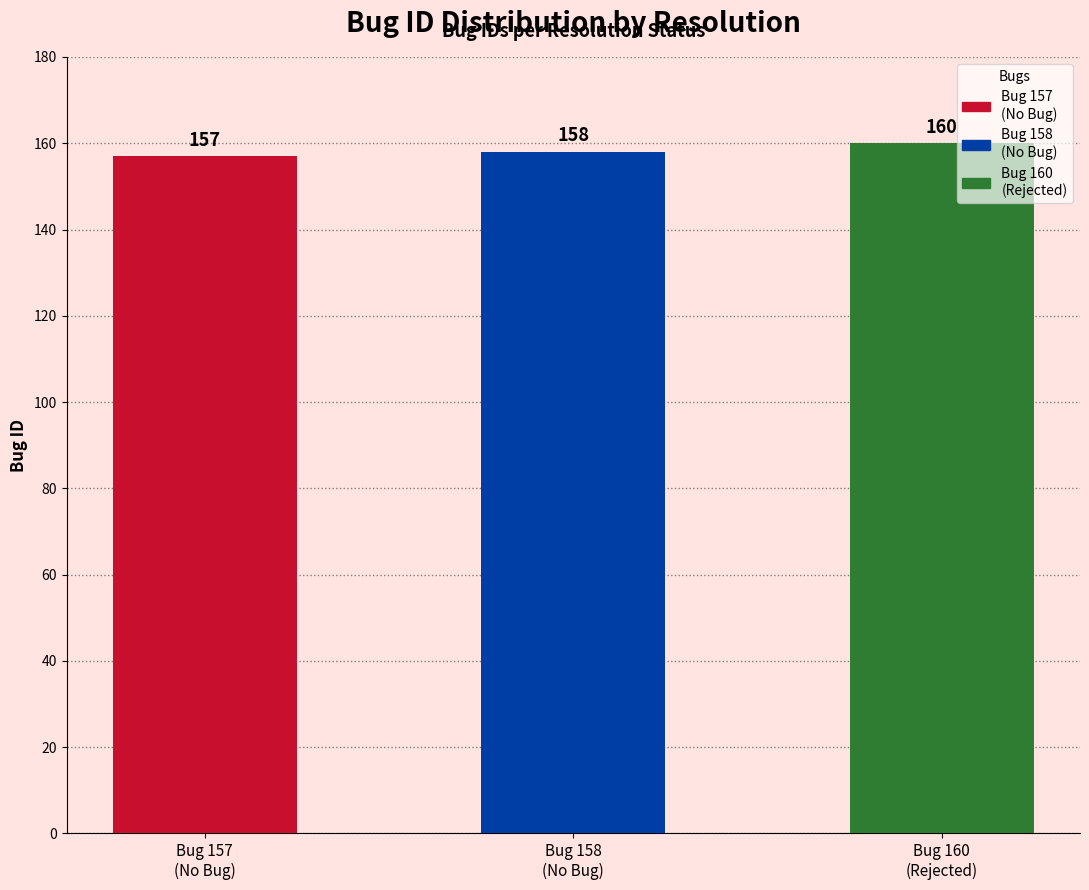

Does the chart contain stacked bars?

No